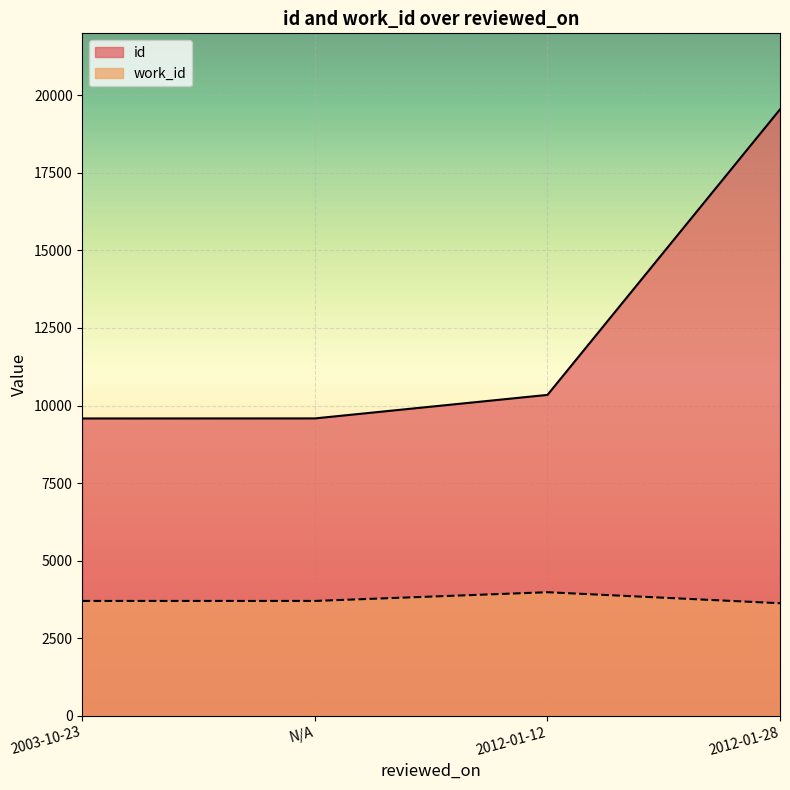

Is it true that id equals 5876 at N/A?

False